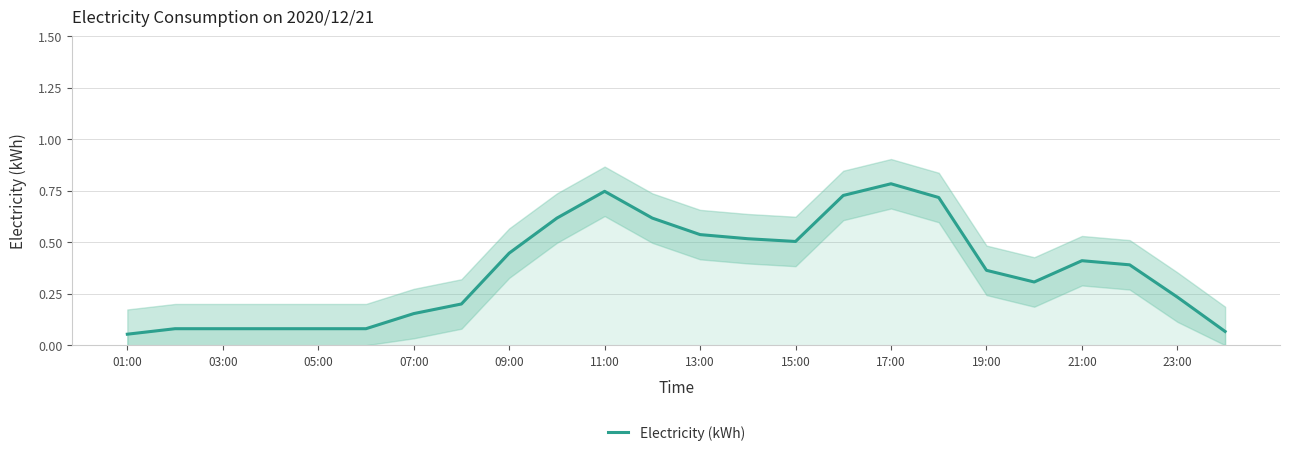

Is it true that Electricity (kWh) equals 0.9 at 15:00?

False